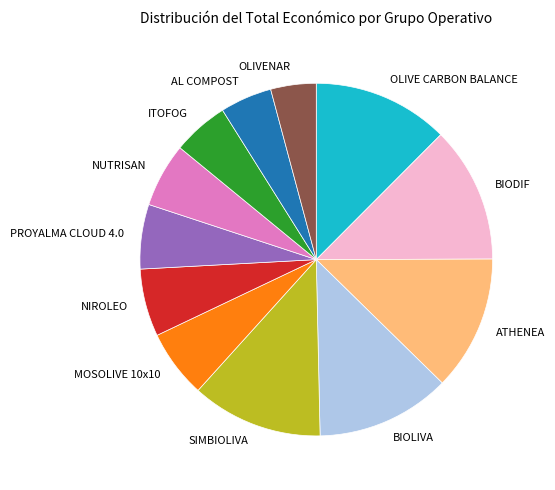

Which has a higher value, NIROLEO or ITOFOG?

NIROLEO